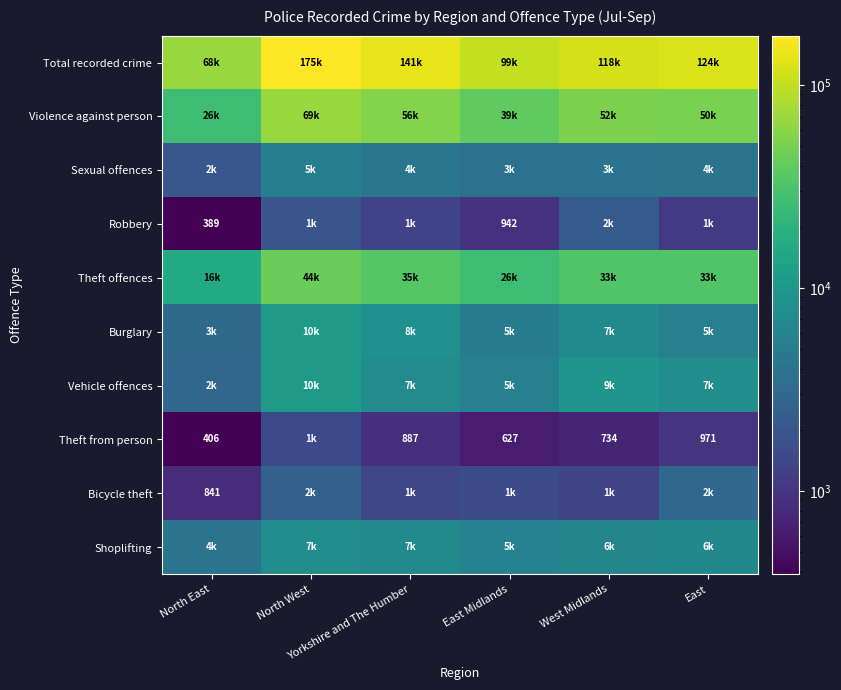

What is the sum of the Theft from person values at East and North East?

1377